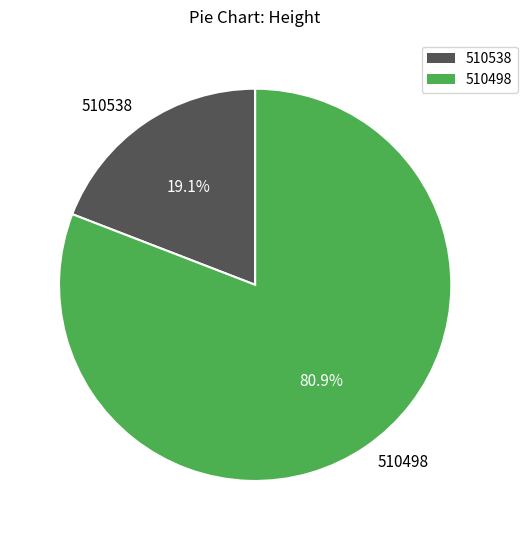

Do 510538 and 510498 together represent more than half of the pie?

Yes